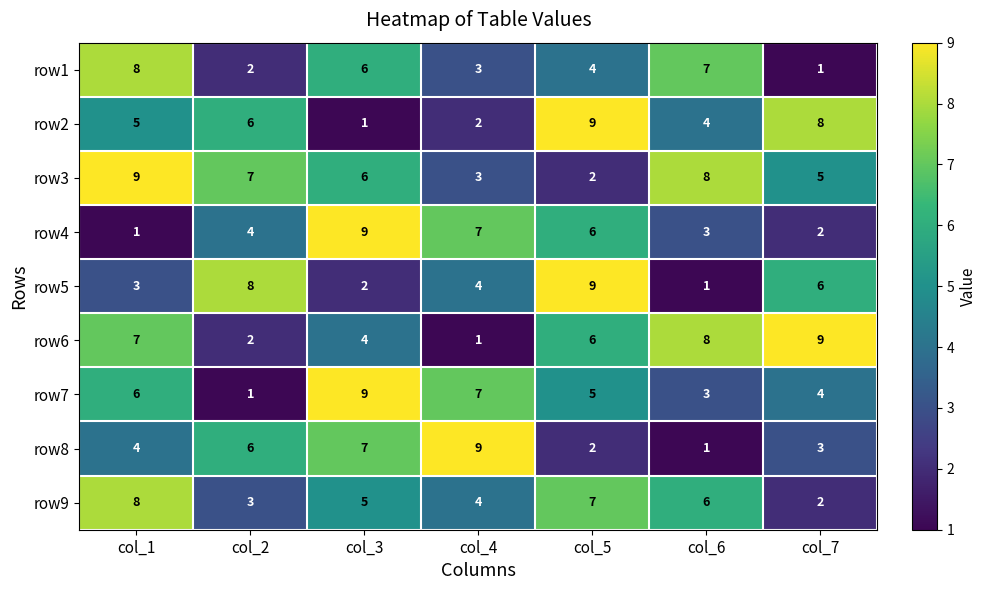

What is the maximum value for row3?

9